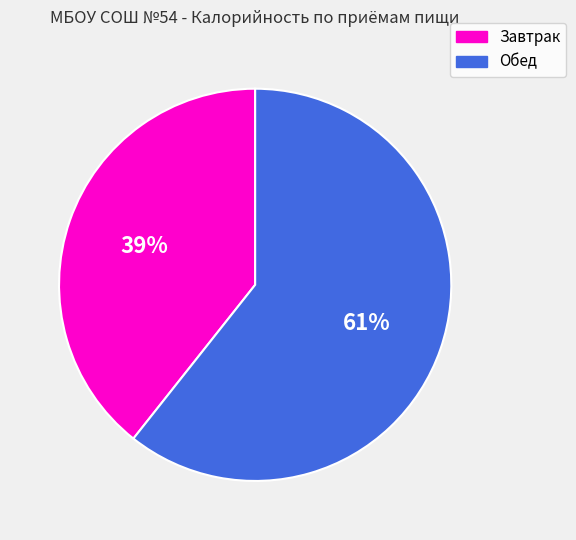

To the nearest percent, what percentage of the pie is Завтрак?

39%